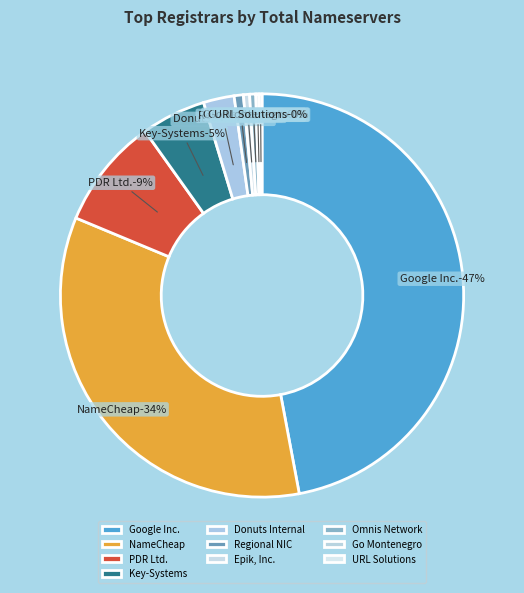

True or false: URL Solutions, Inc. accounts for 0% of the total.

True